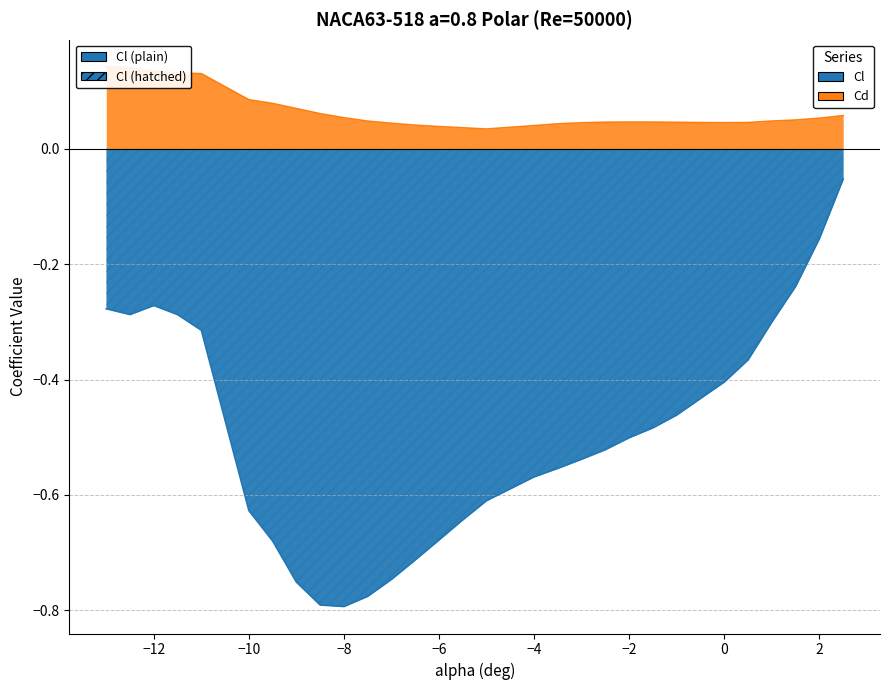

Is the value of Cl at -9 greater than the value of Cd at -7?

No